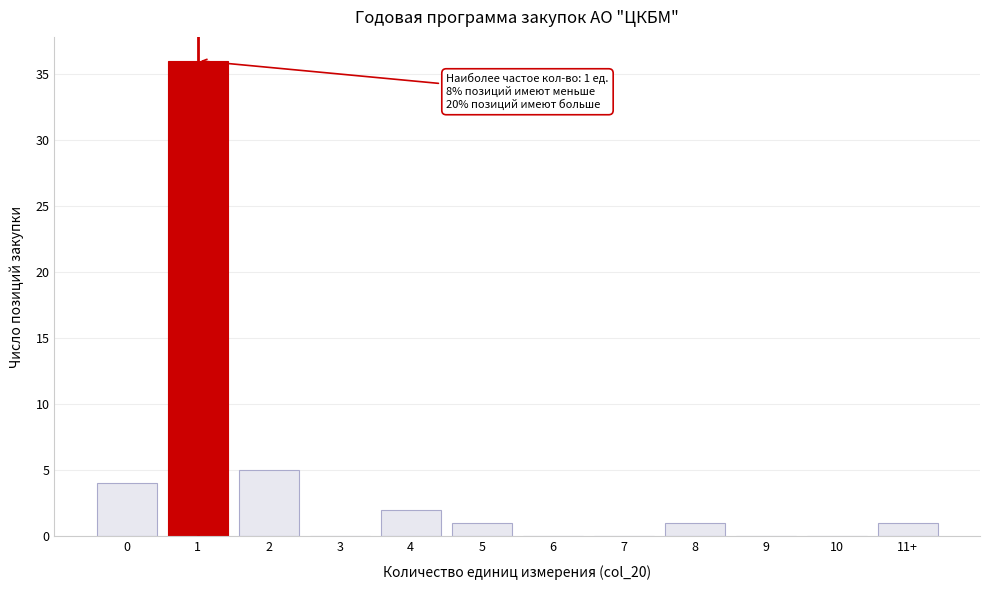

Reading left to right, list all the values displayed in this chart.

0=4	1=36	2=5	3=0	4=2	5=1	6=0	7=0	8=1	9=0	10=0	11+=1